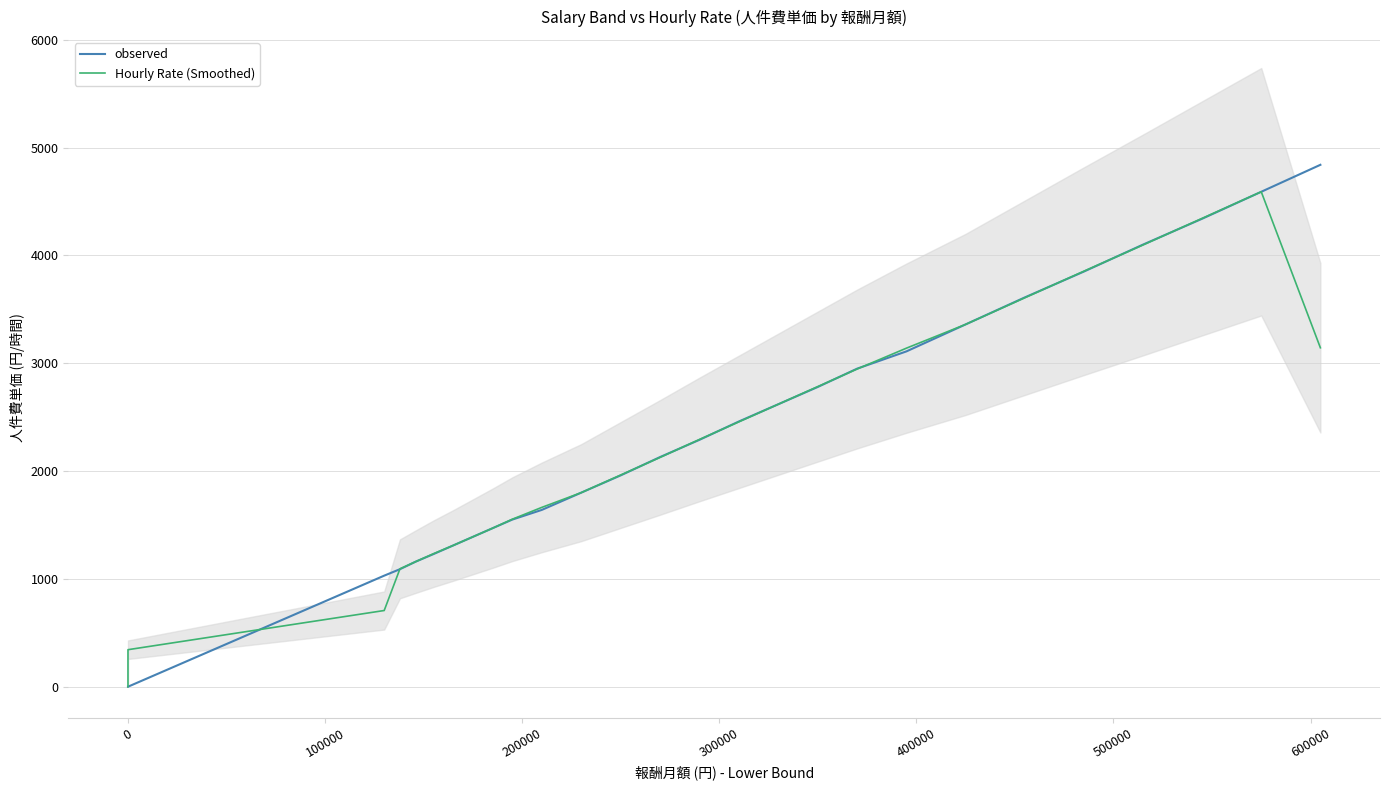

What is the highest value of the Hourly Rate (Smoothed) series?

4590.0